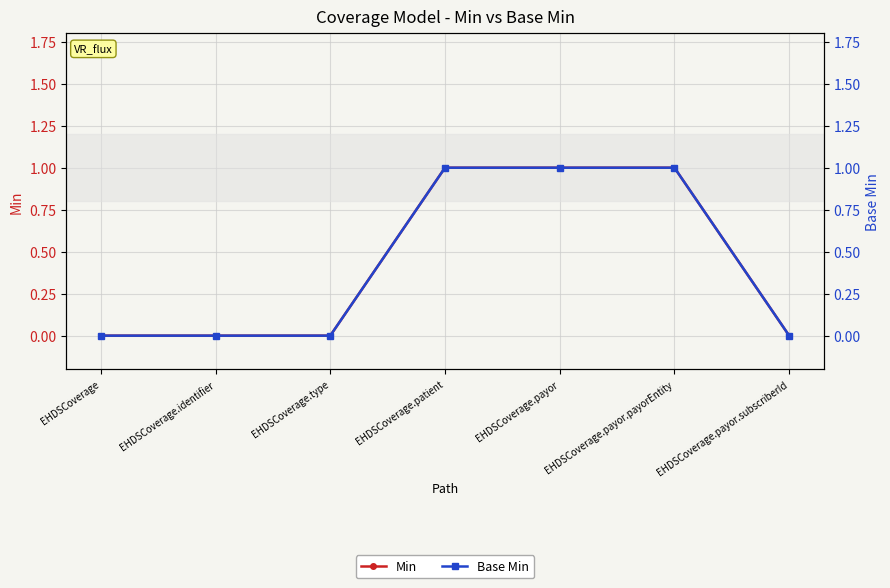

The value of Min at EHDSCoverage.type is 0. True or false?

True